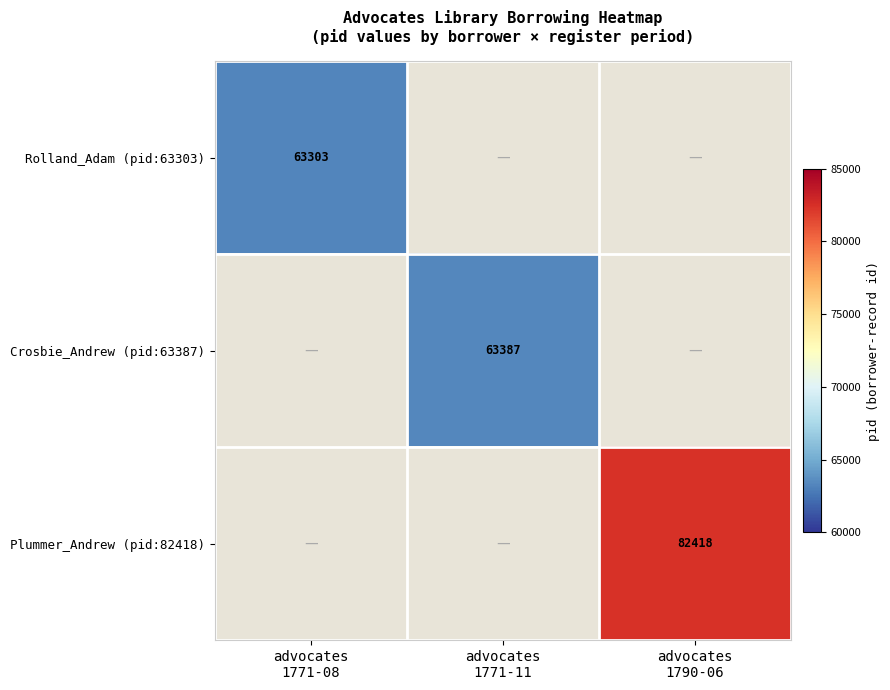

What is the maximum value shown in the chart?

82418.0